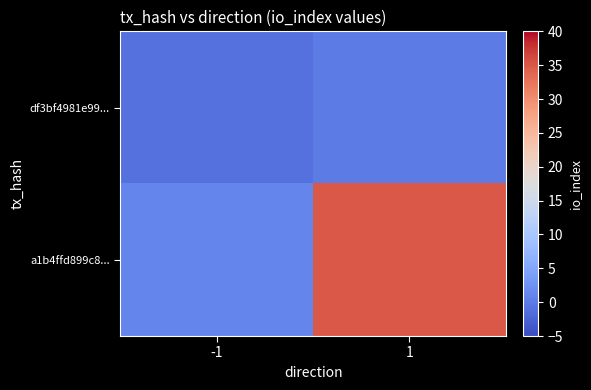

Reading left to right, transcribe all the data shown in this chart.

df3bf4981e99...: -1=-1	1=0
a1b4ffd899c8...: -1=1	1=35